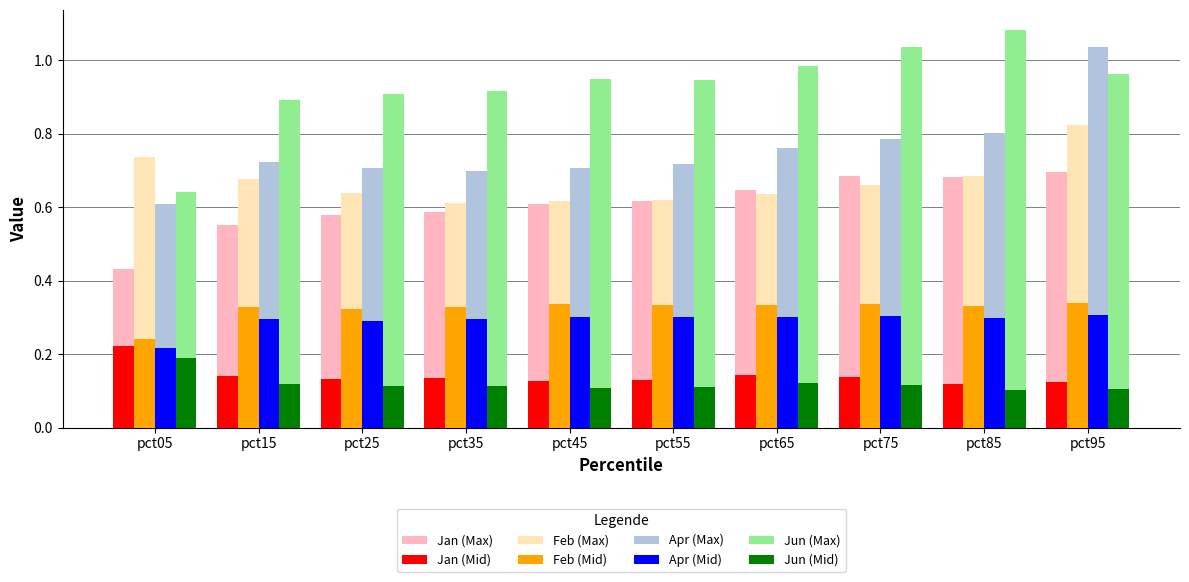

How many bars are there in total?

80